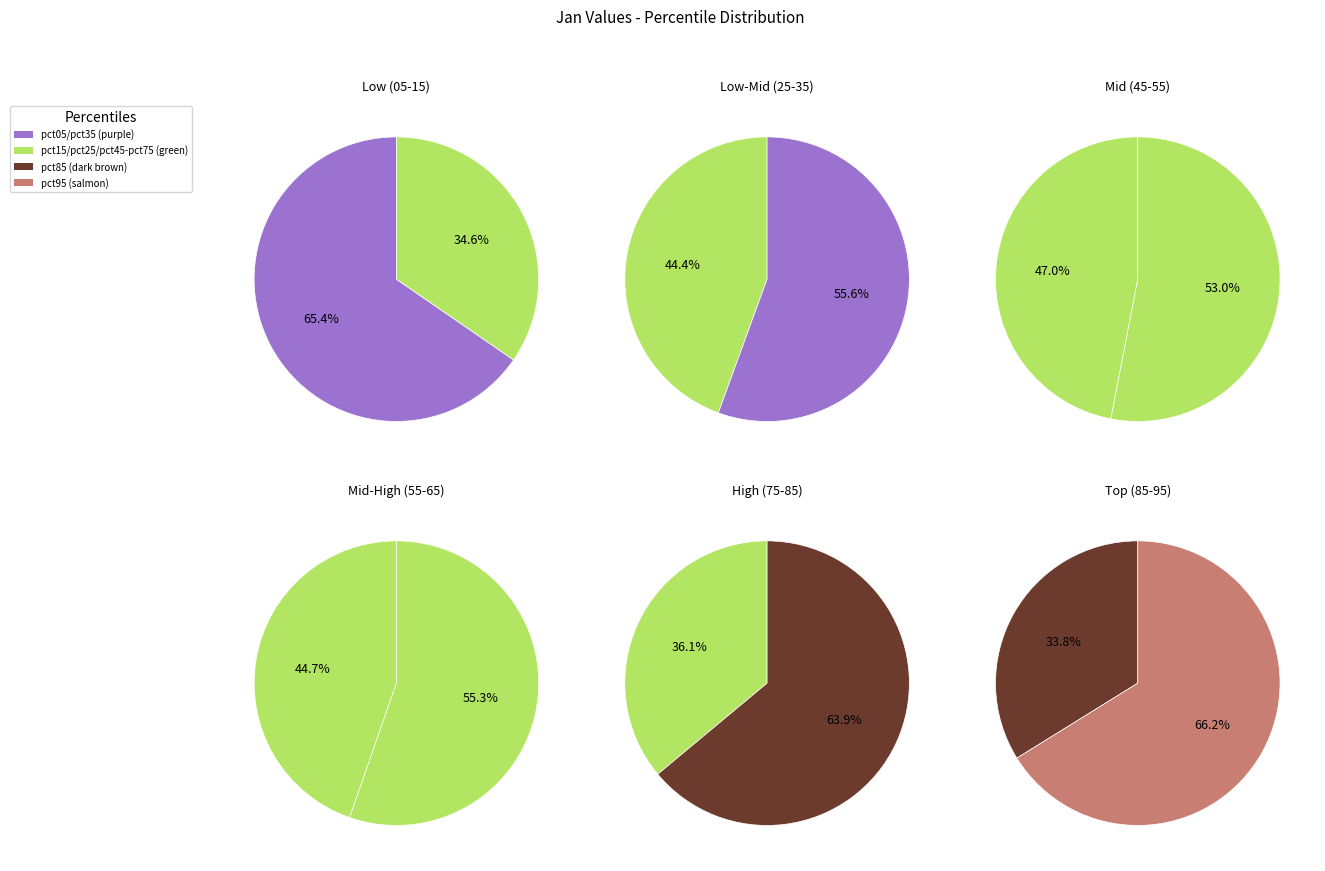

Rank the categories by value from lowest to highest.

pct15, pct25, pct35, pct45, pct05, pct55, pct65, pct75, pct85, pct95